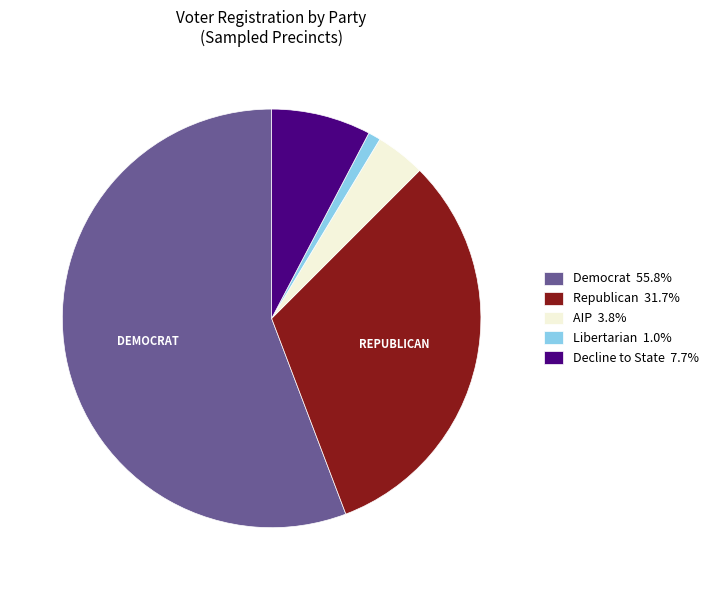

Count the number of slices in the pie.

5